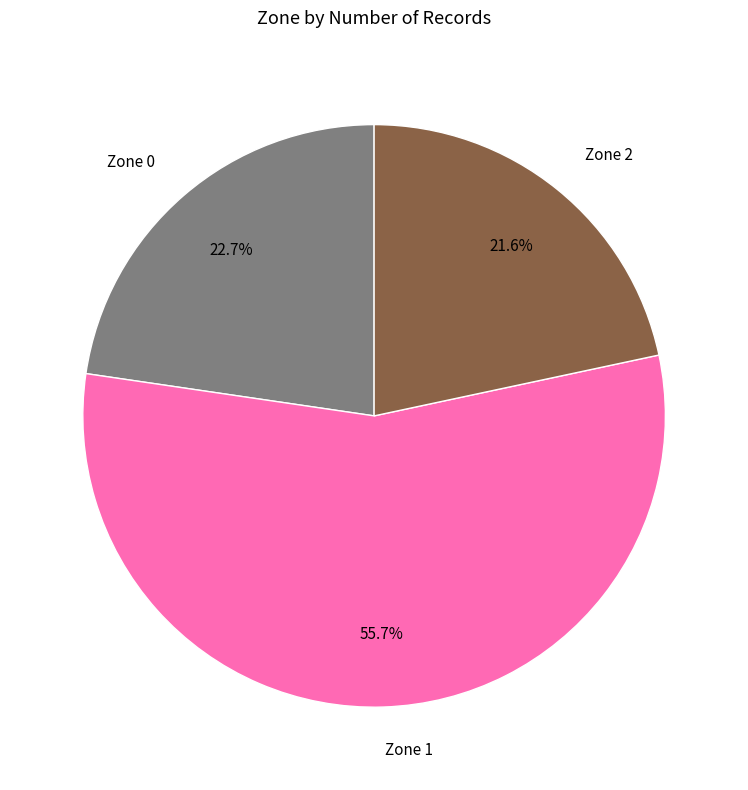

Count the number of slices in the pie.

3